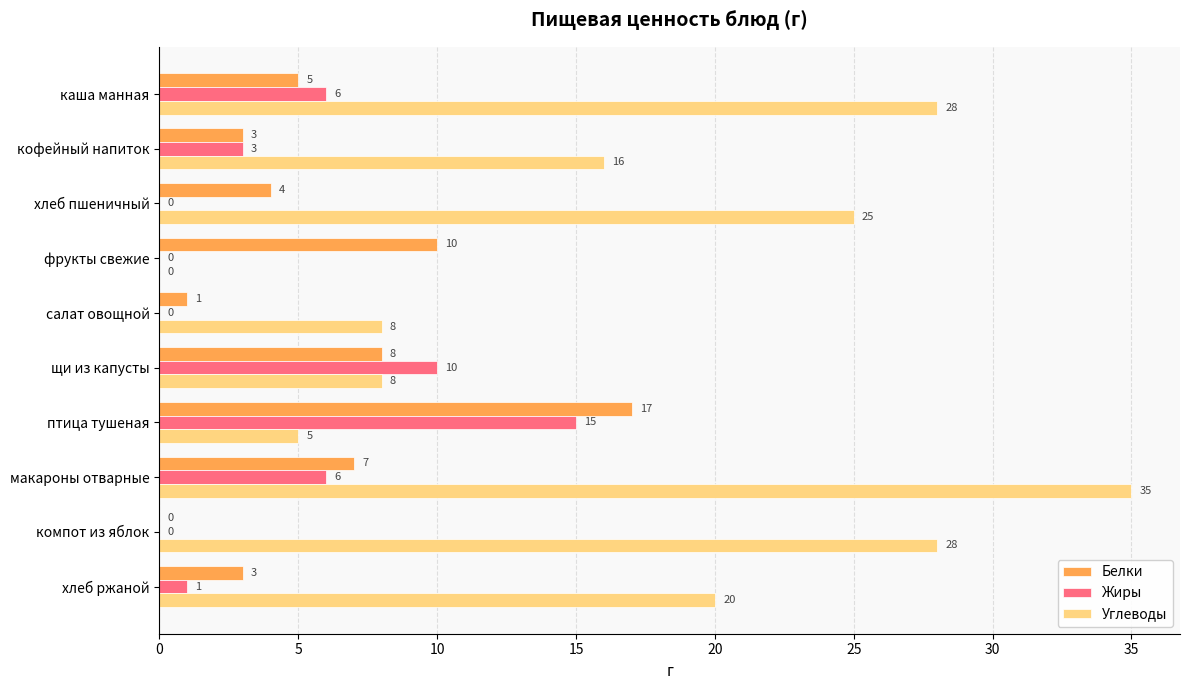

At which category is the sum across all series the highest?

макароны отварные